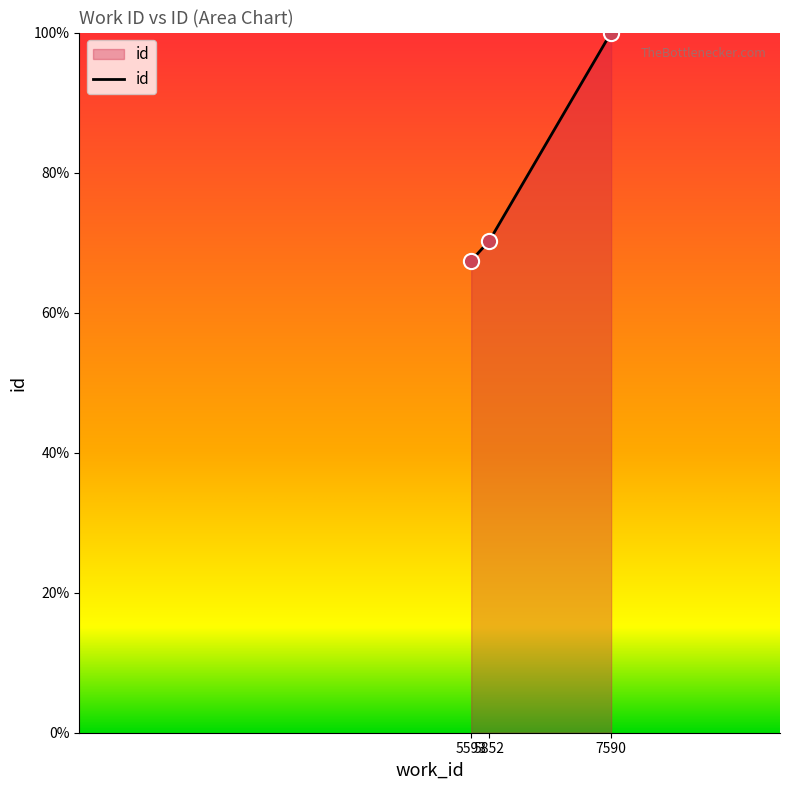

What is the change in value from 5593 to 5852?

+2.8